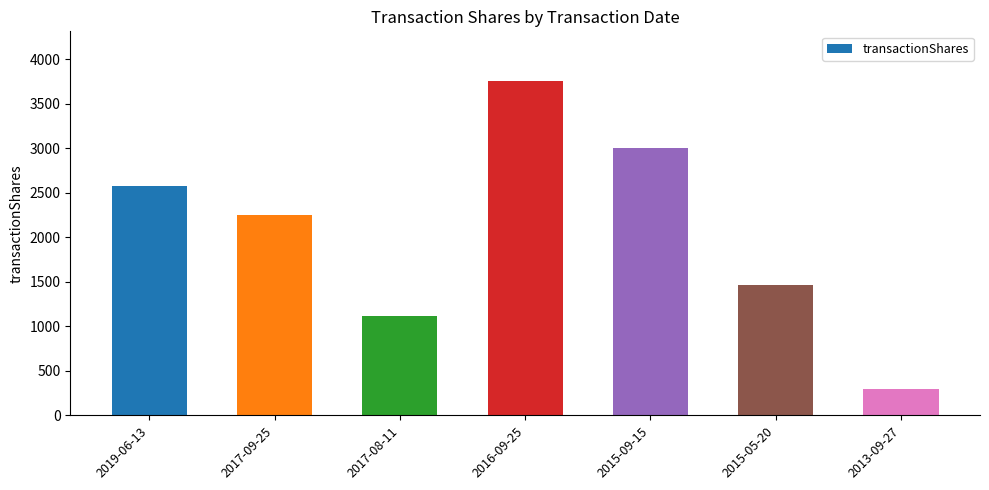

What is the sum of all values?

14443